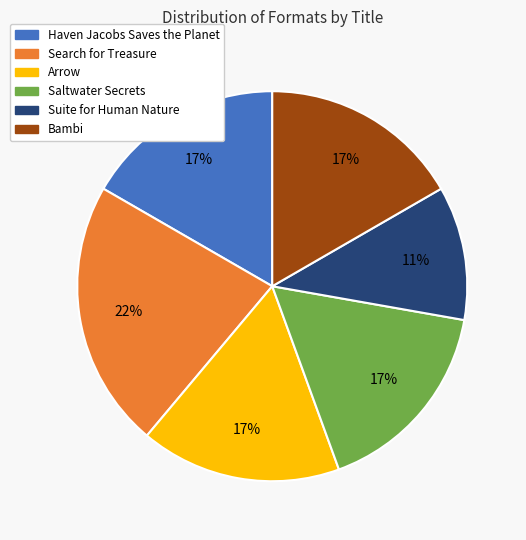

The Saltwater Secrets slice represents 17% of the pie. True or false?

True